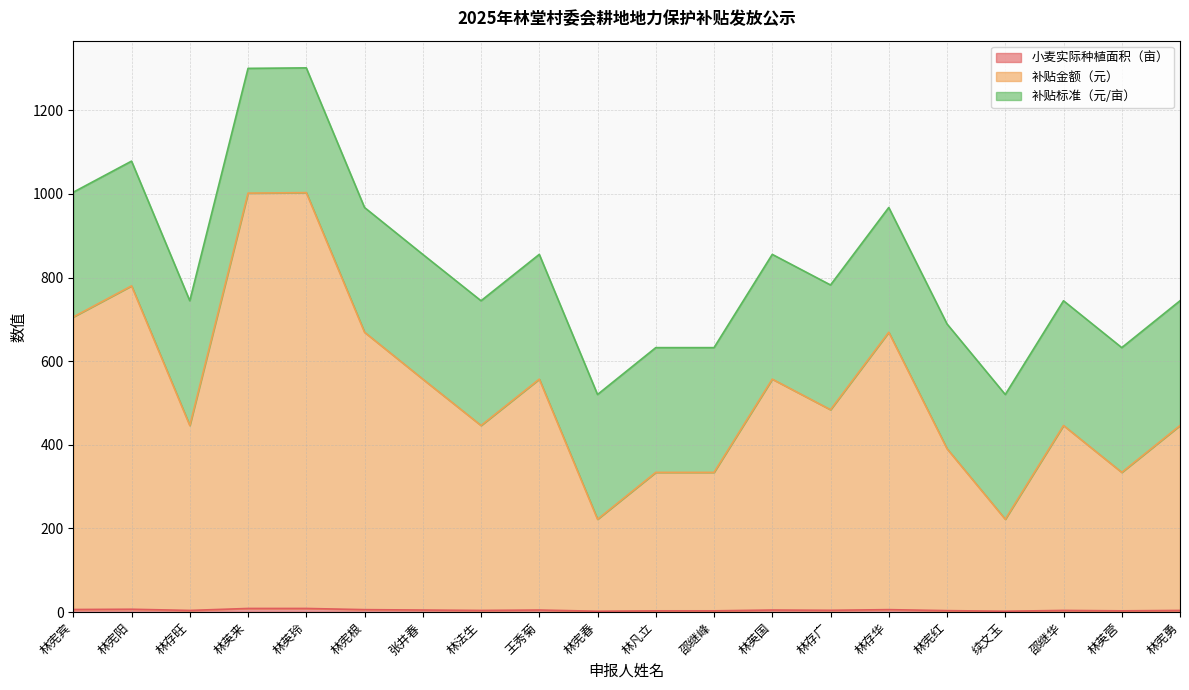

What is the value of the 补贴金额（元） point at the 3rd from the left?

446.0